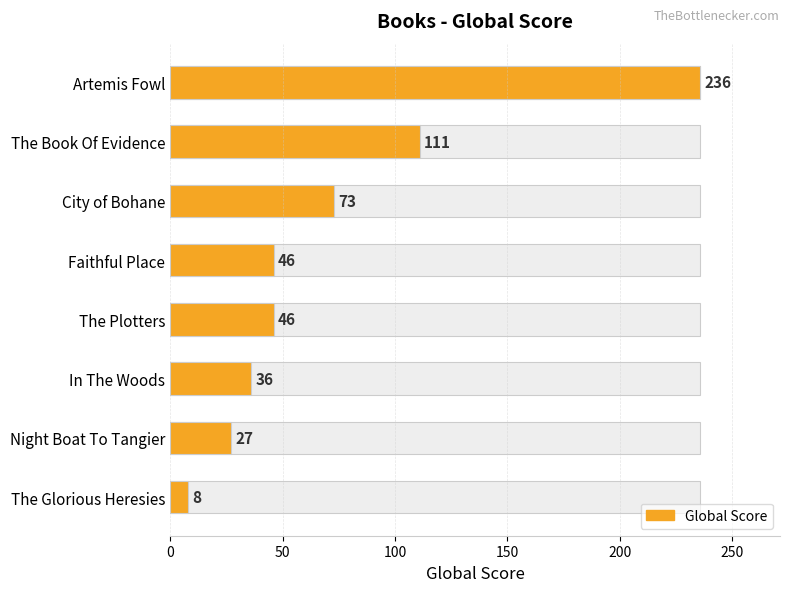

Count the number of categories in the chart.

8